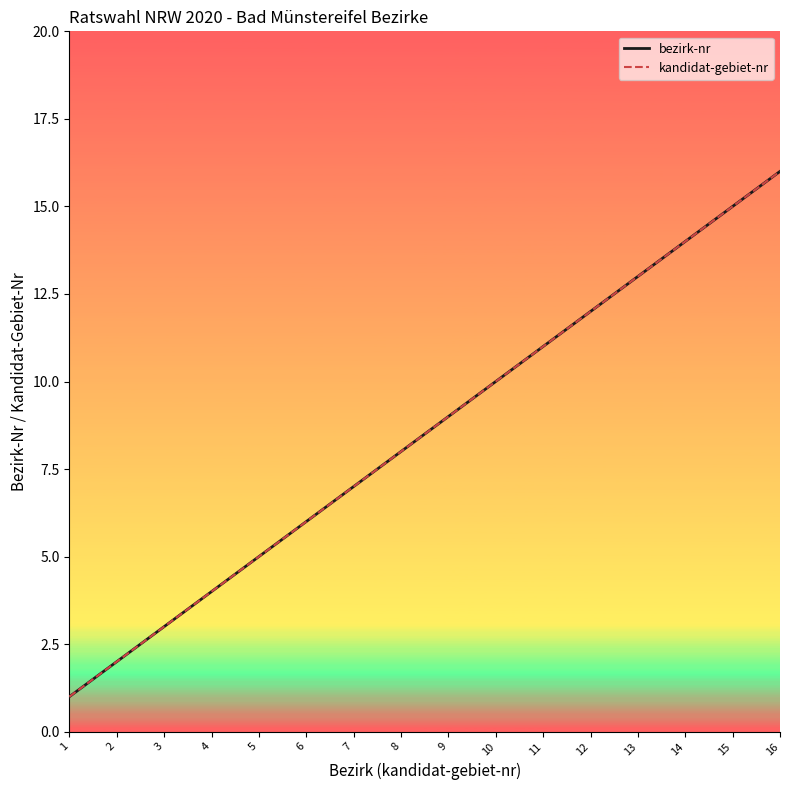

Rank the series at 5 from highest to lowest value.

bezirk-nr, kandidat-gebiet-nr